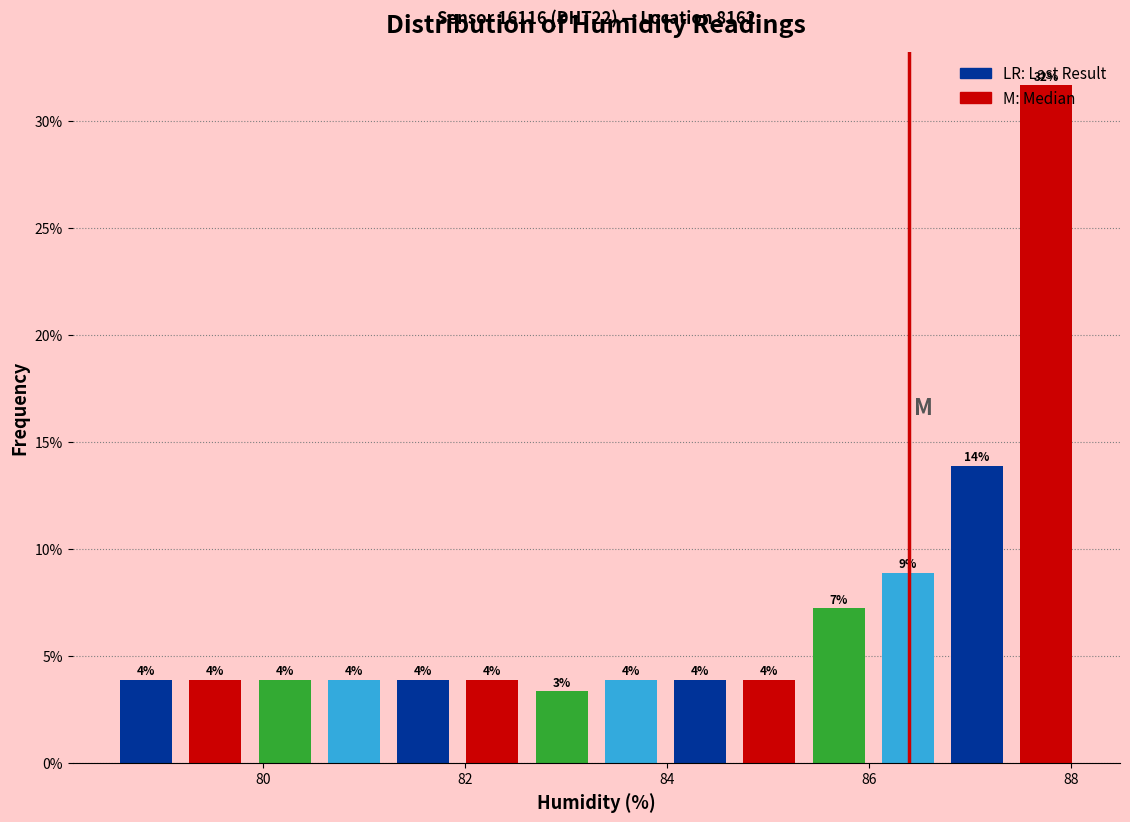

Read against the x-axis, roughly where is the centre of the tallest bar?

87.8